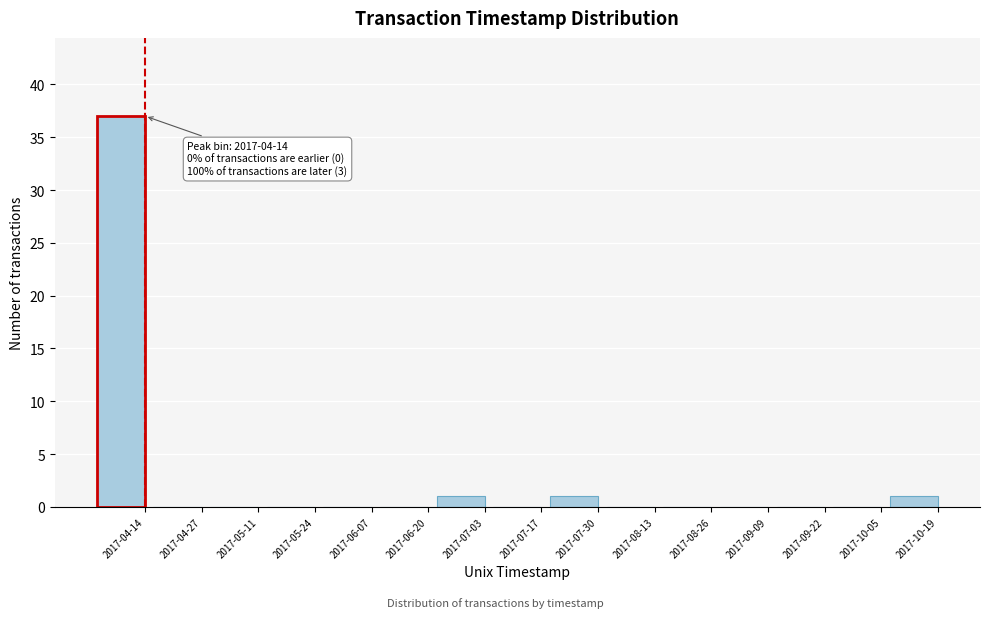

Reading right to left, transcribe all the data shown in this chart.

2017-10-19=1	2017-10-05=0	2017-09-22=0	2017-09-09=0	2017-08-26=0	2017-08-13=0	2017-07-30=1	2017-07-17=0	2017-07-03=1	2017-06-20=0	2017-06-07=0	2017-05-24=0	2017-05-11=0	2017-04-27=0	2017-04-14=37